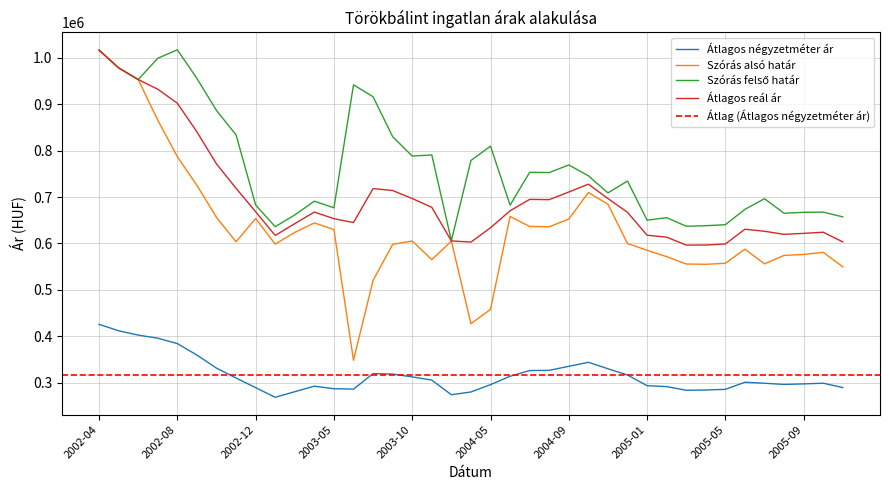

What is the label of the 20th point from the right?

2004-04